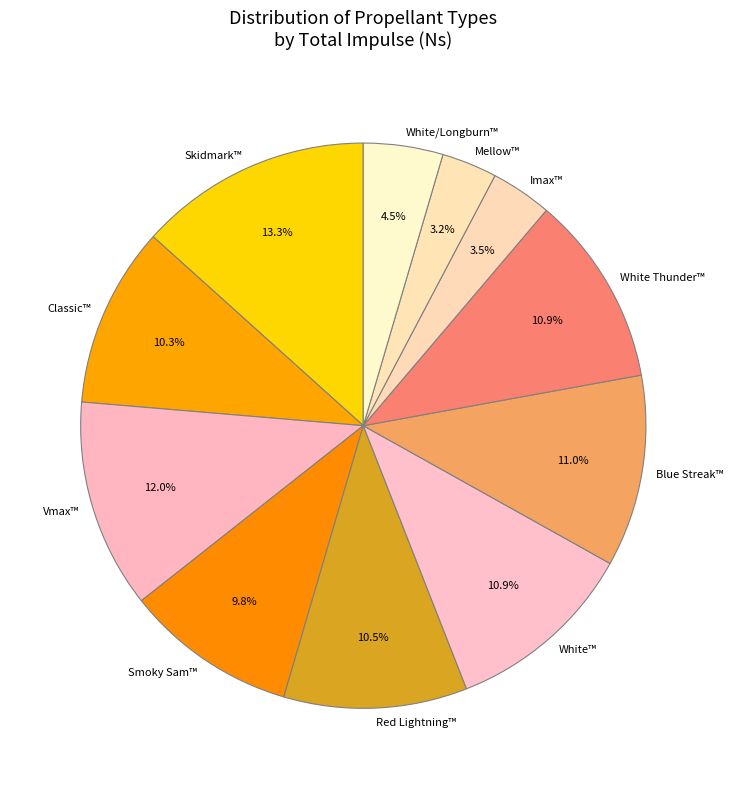

True or false: White/Longburn™ accounts for 17% of the total.

False